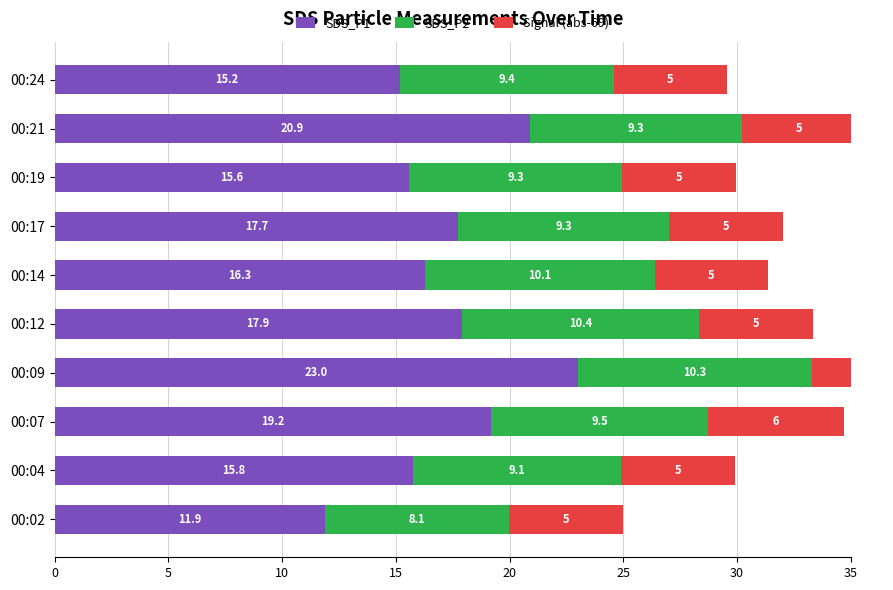

True or false: SDS_P1 has a value of 5.3 at 00:21.

False